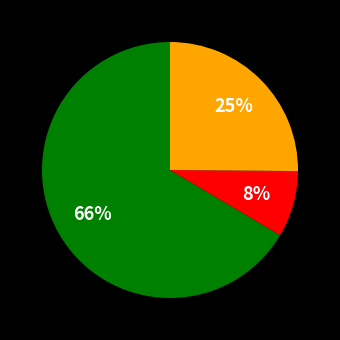

Is there a majority slice in this chart?

Yes